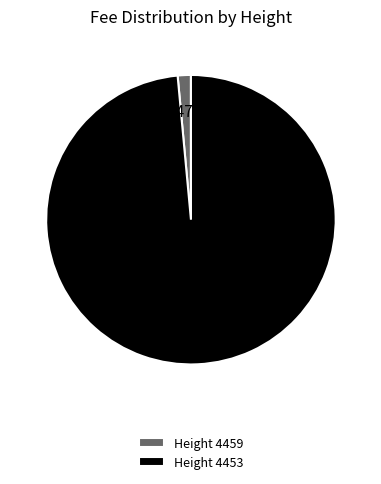

Is there any slice that represents more than half of the pie?

Yes